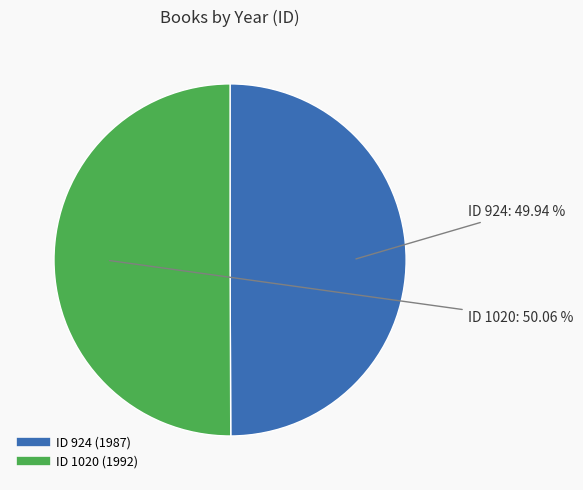

Is there a majority slice in this chart?

Yes